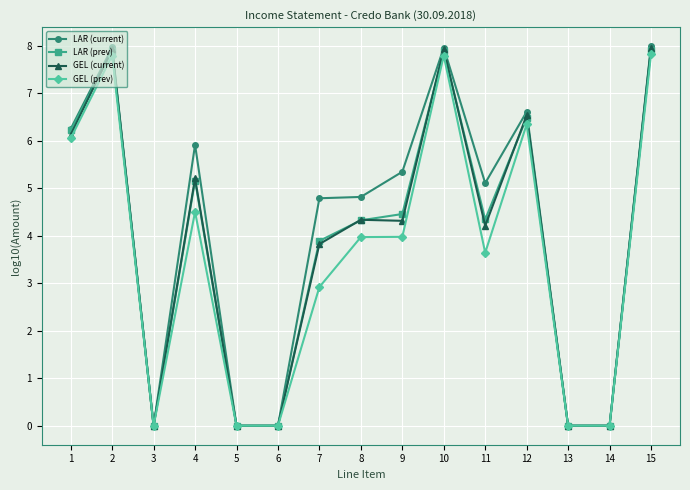

What is the maximum value shown in the chart?

8.0